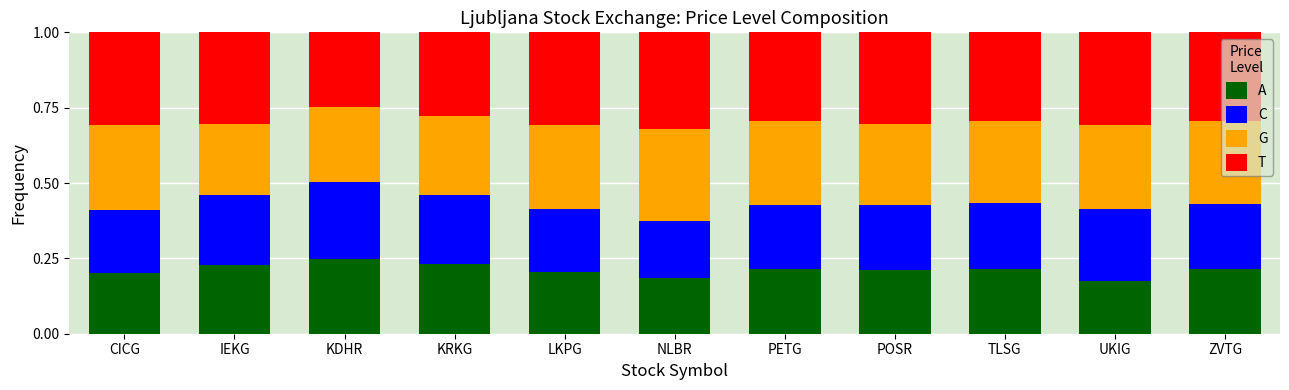

What is the total value across all series at CICG?

1.0